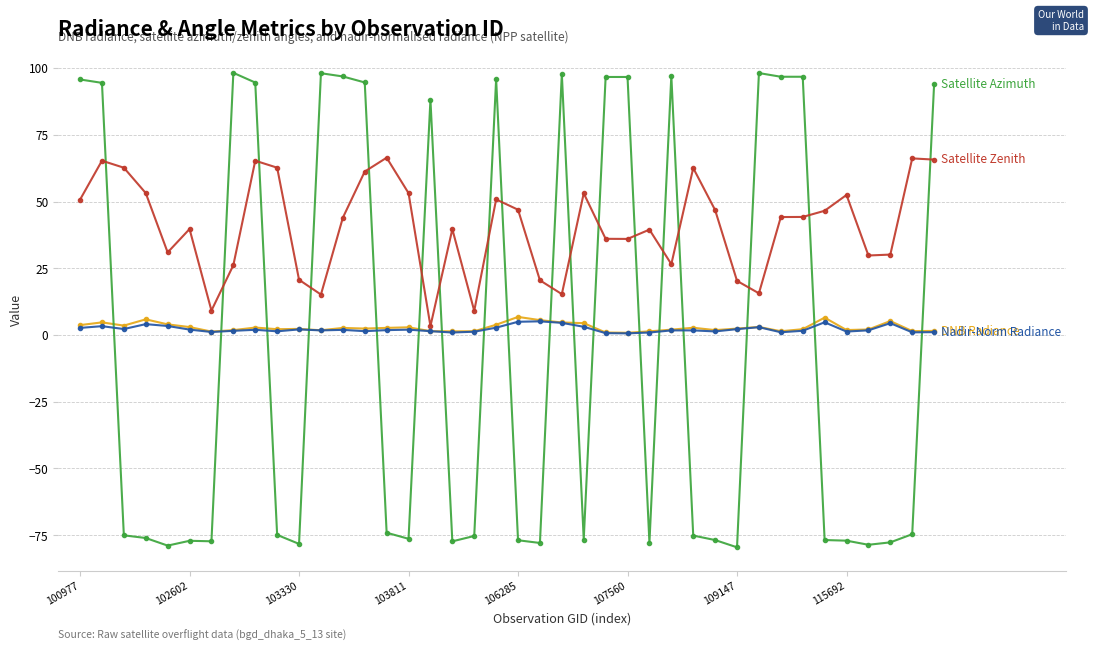

What is the minimum value shown in the chart?

-79.5